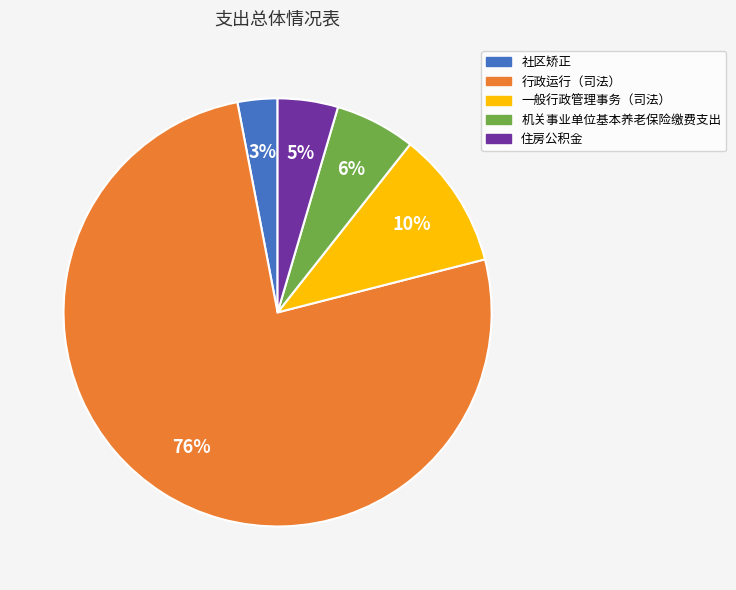

Is the sum of 行政运行（司法） and 社区矫正 greater than half?

Yes